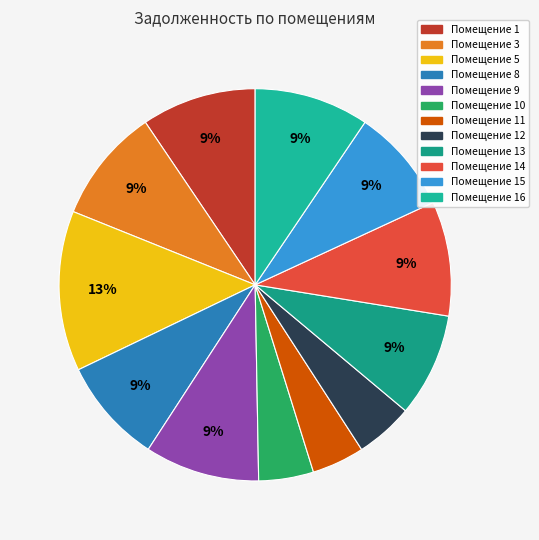

Which slice is the largest?

5